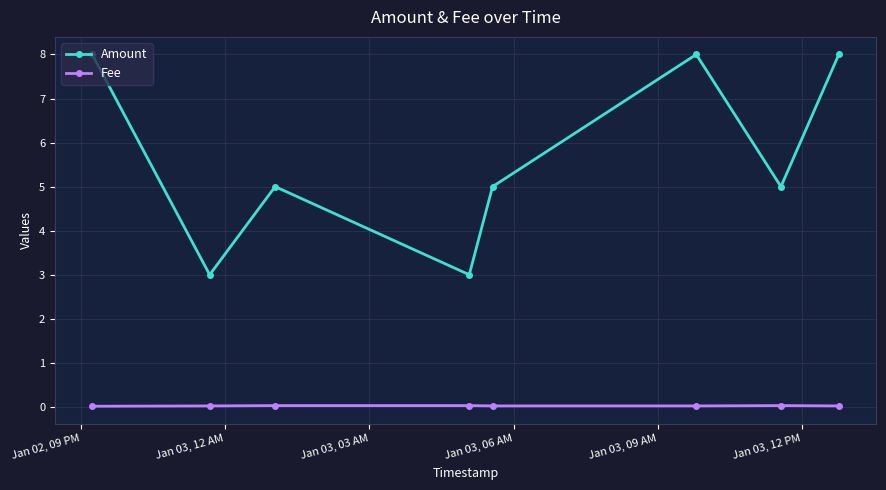

List the series in order of their peak value, lowest first.

Fee, Amount